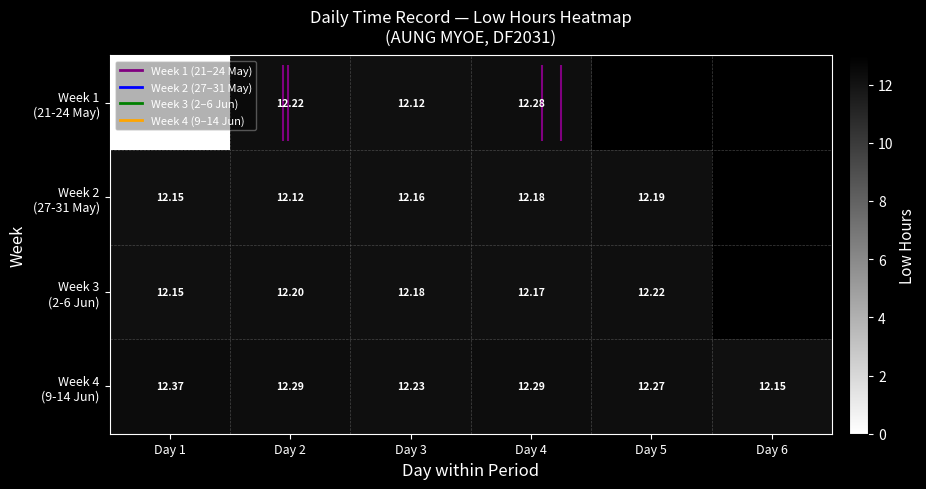

What is the sum of all Week 4 (9-14 Jun) values?

73.6